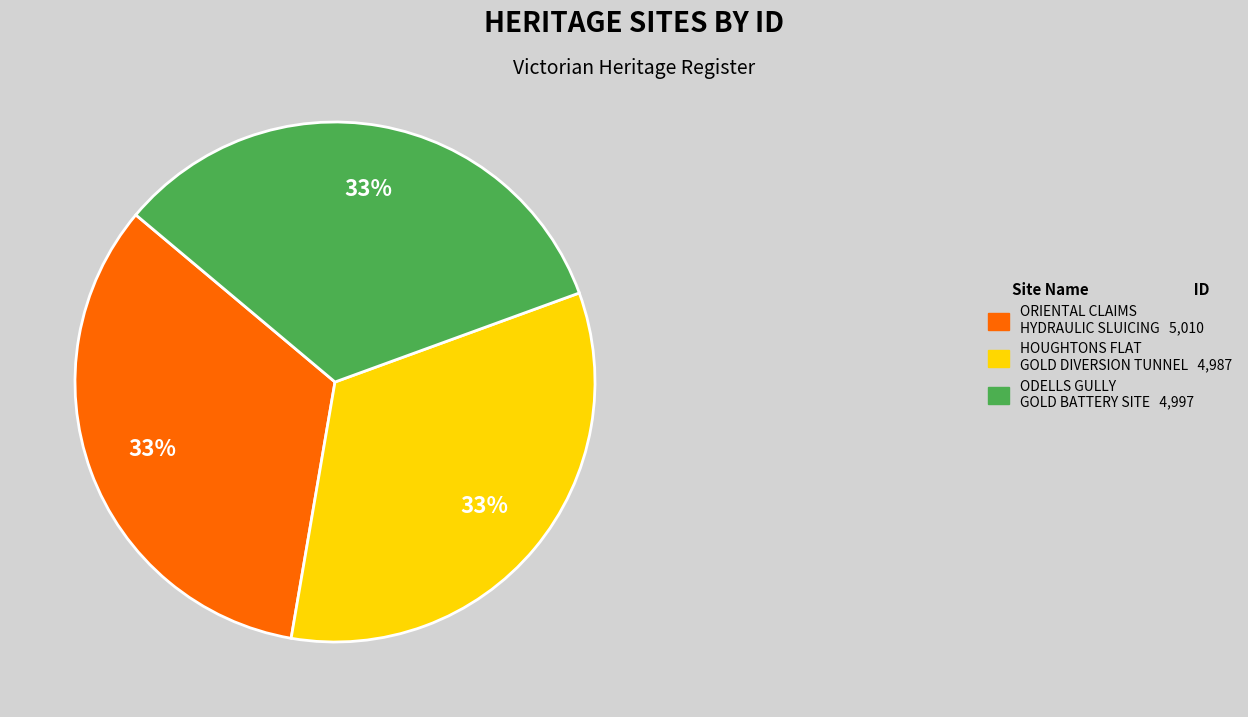

To the nearest percent, what portion does HOUGHTONS FLAT GOLD DIVERSION TUNNEL 4,987 represent?

33%